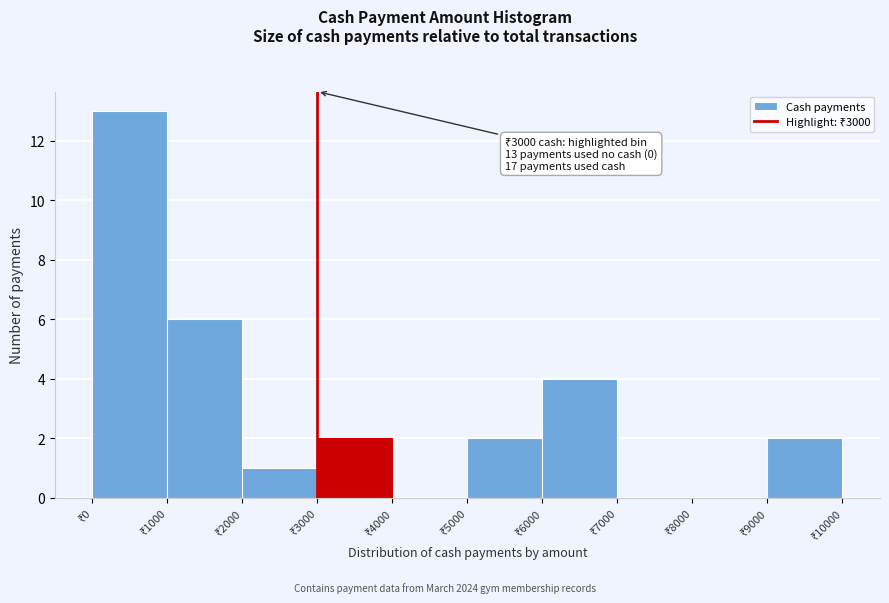

Which range on the x-axis has the tallest bar?

0 to 1000